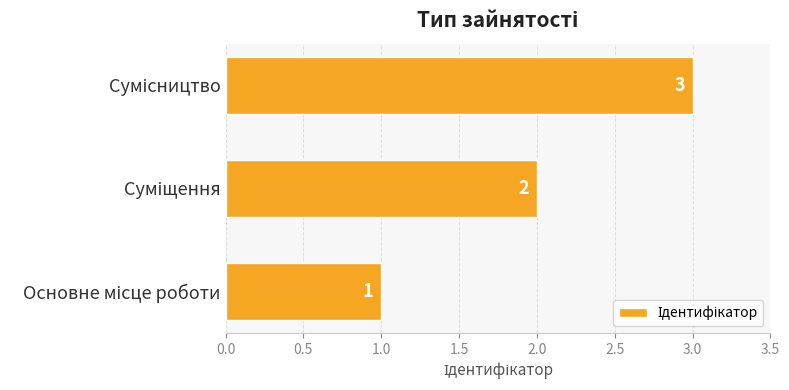

How many series are shown in this chart?

1